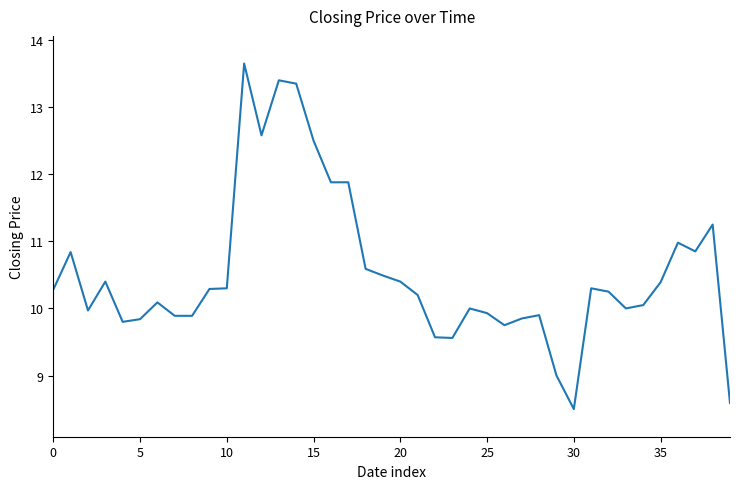

What is the smallest value displayed?

8.5